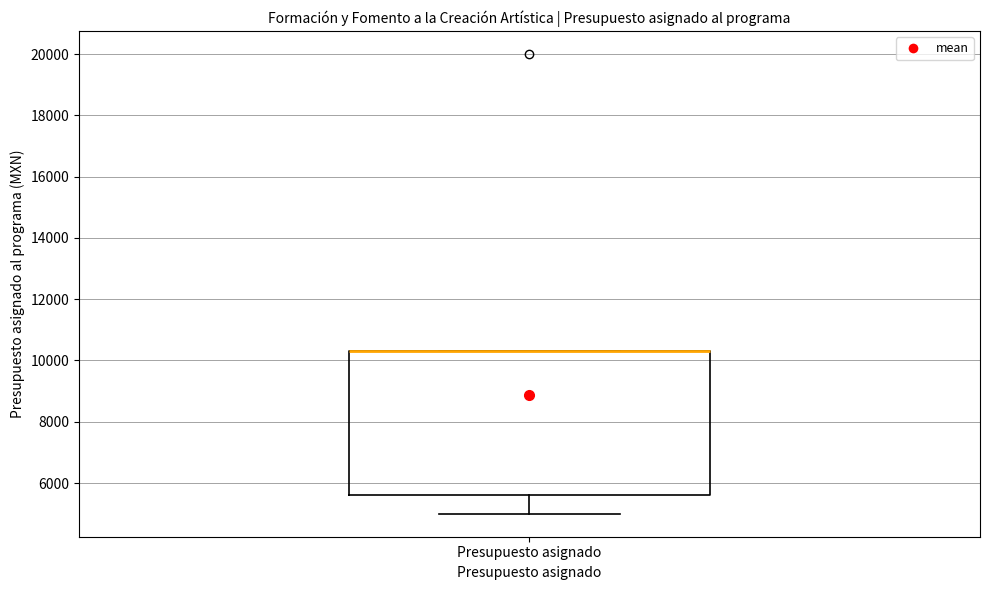

Transcribe this box plot: give where the median line is, the range the box spans, and where the two whiskers end, as read against the y-axis. The values are not printed on the chart, so give them approximately, as read against the axis.

median 10400 (drawn on the box's upper edge), box 5600 to 10400, whiskers 5000 to 10400